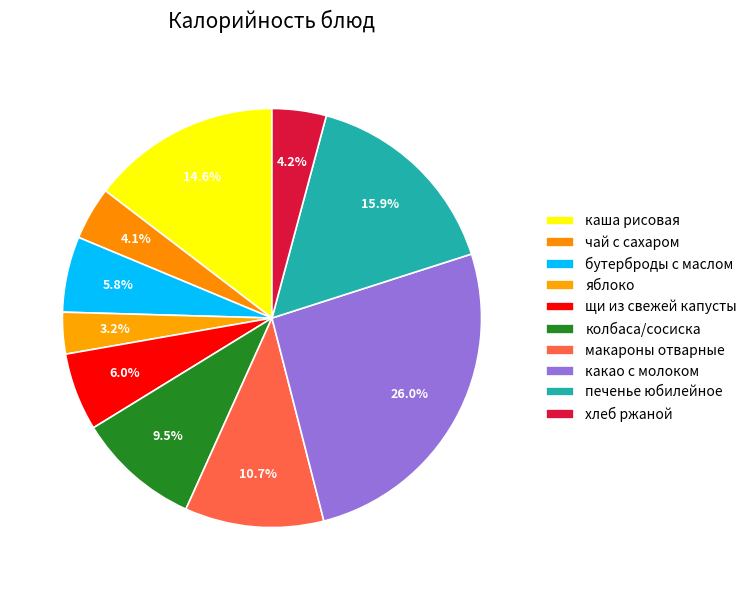

Rank the categories by value from lowest to highest.

яблоко, чай с сахаром, хлеб ржаной, бутерброды с маслом, щи из свежей капусты, колбаса/сосиска, макароны отварные, каша рисовая, печенье юбилейное, какао с молоком